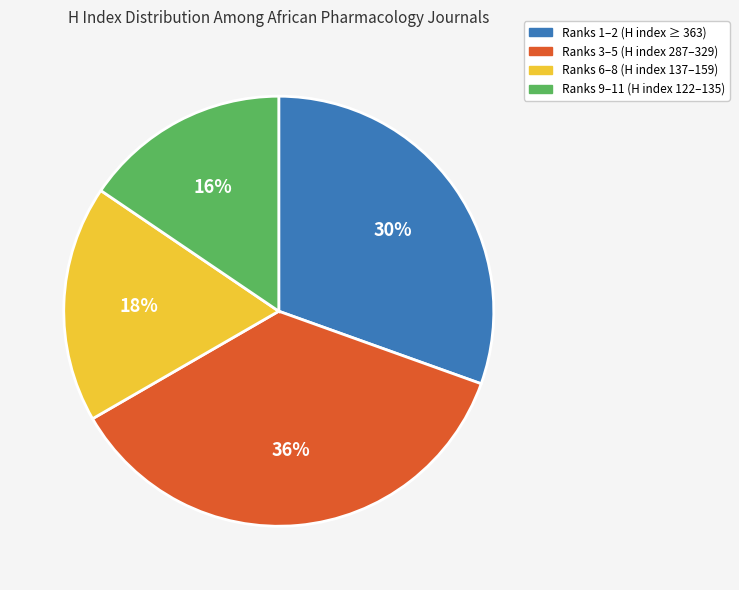

Is there any slice that represents more than half of the pie?

No